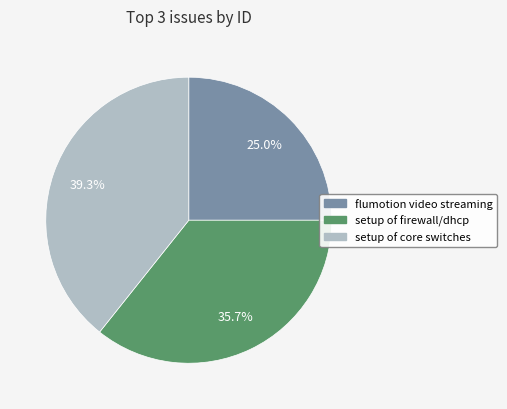

Does any single category account for the majority?

No